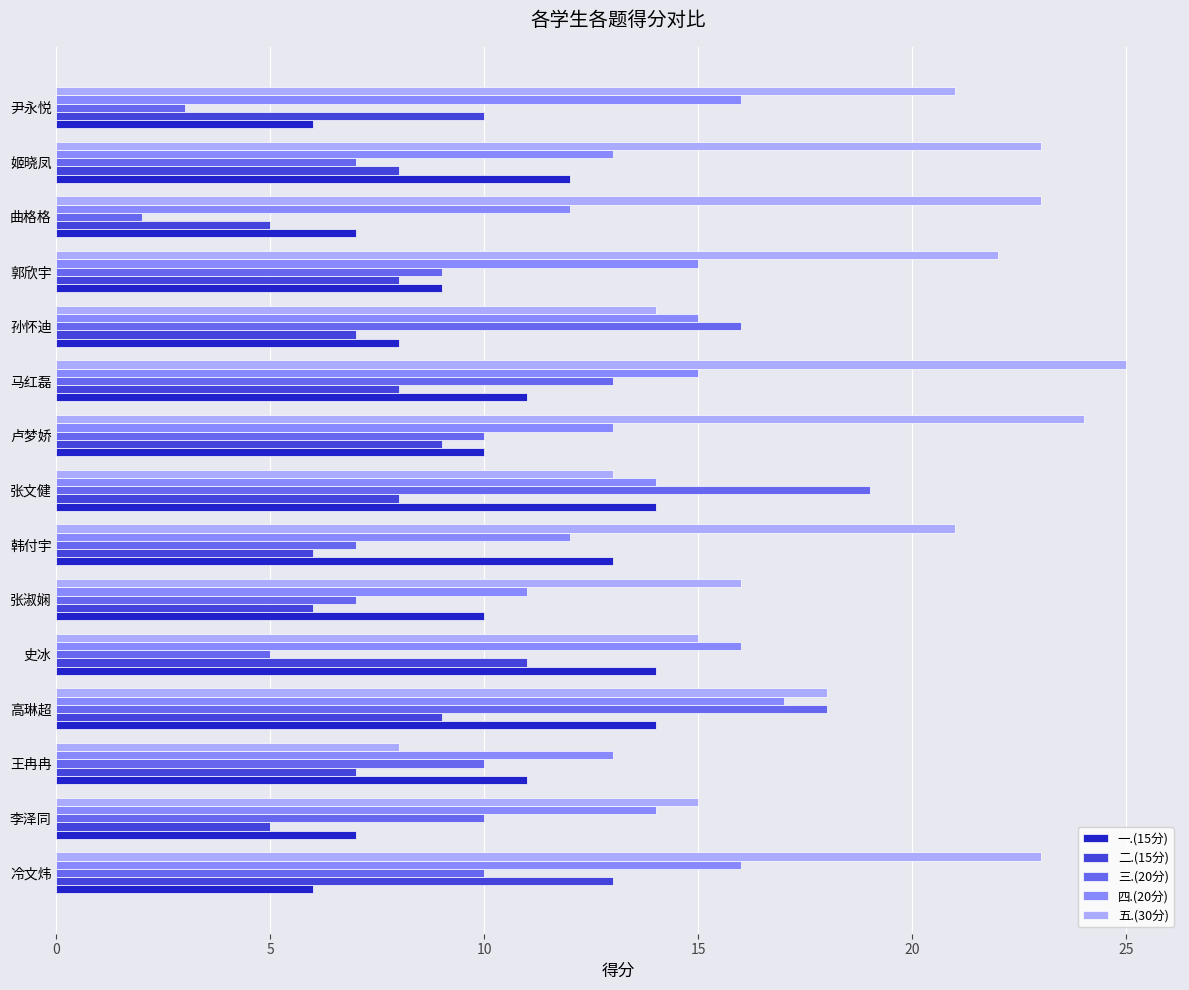

At which category does the chart reach its peak across all series?

马红磊